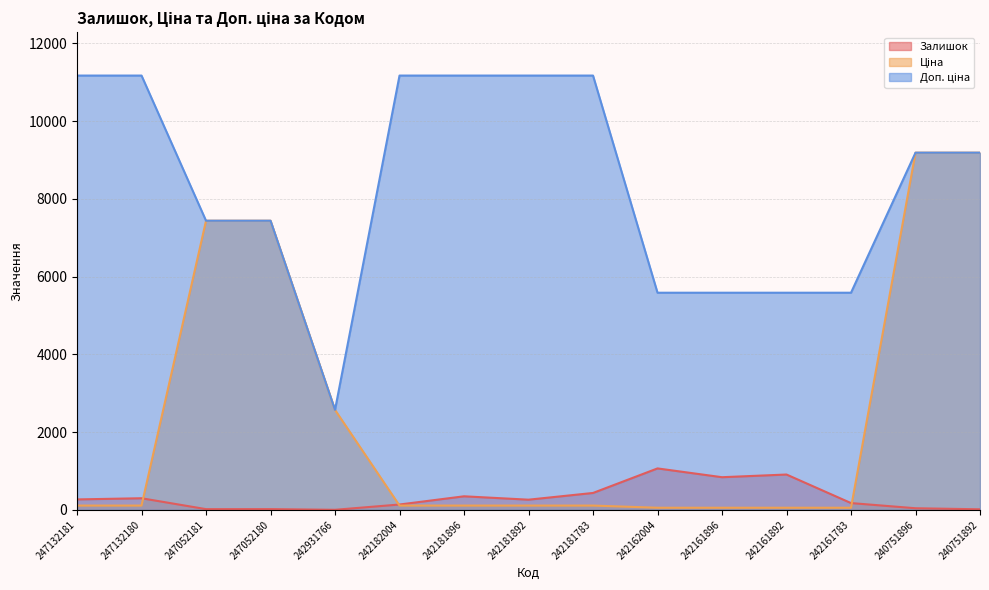

True or false: Залишок and Доп. ціна cross at least once.

False